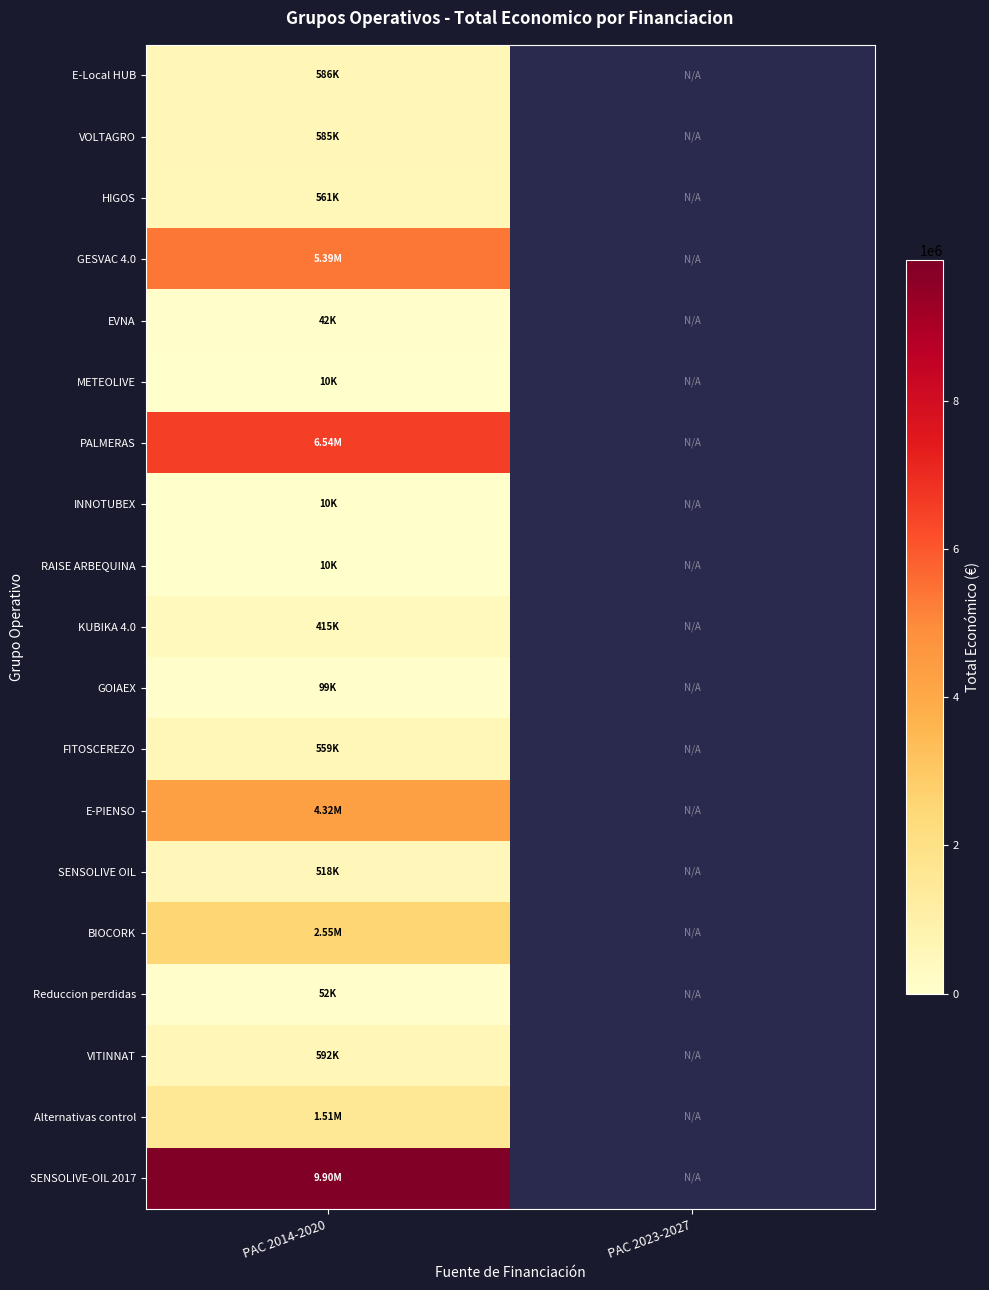

Is it true that BIOCORK equals 2546283.0 at PAC 2014-2020?

True